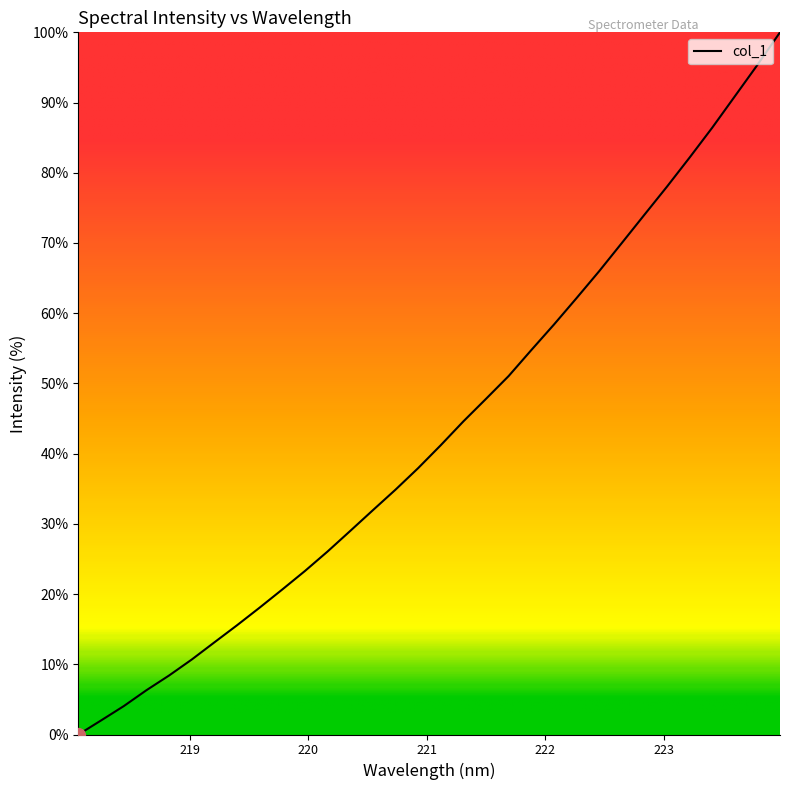

What is the difference between the second highest and second lowest values?

93.3